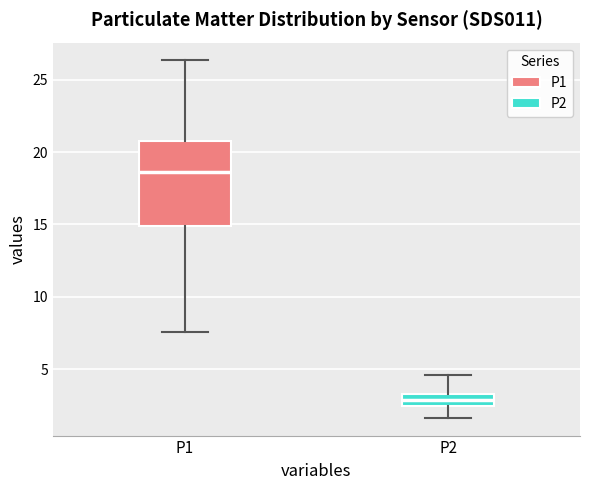

Reading left to right, transcribe this box plot: for each box, give where its median line is, the range the box spans, and where its two whiskers end, as read against the y-axis. The values are not printed on the chart, so give them approximately, as read against the axis.

P1: median 18.5, box 15.0 to 20.5, whiskers 7.5 to 26.5
P2: median 3.0, box 2.5 to 3.5, whiskers 1.5 to 4.5